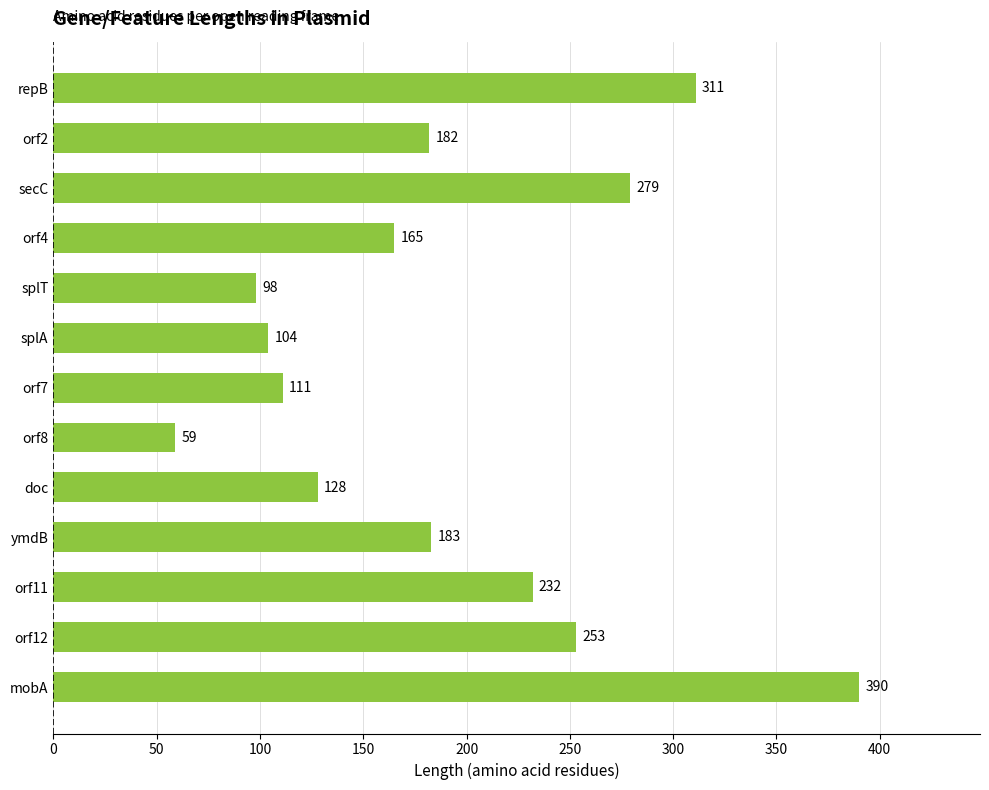

Are the bars horizontal?

Yes